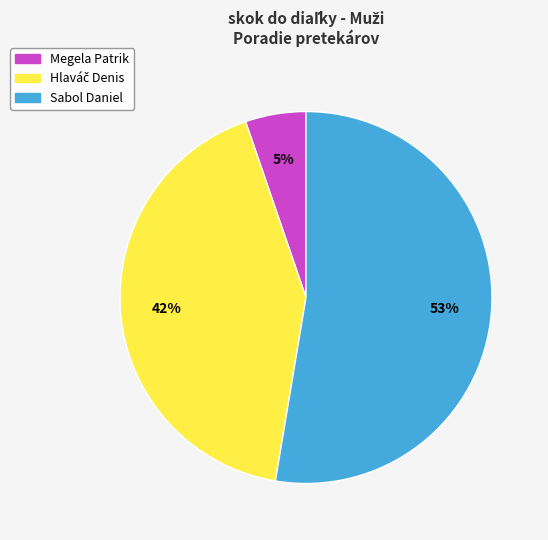

To the nearest percent, what portion does Sabol Daniel represent?

53%